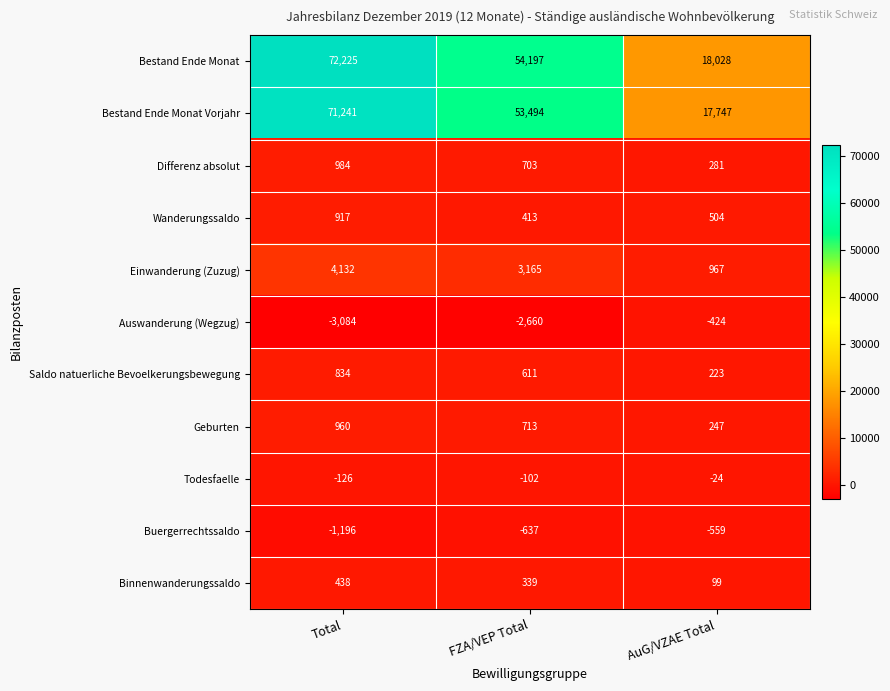

What is the approximate value of Binnenwanderungssaldo at FZA/VEP Total?

339